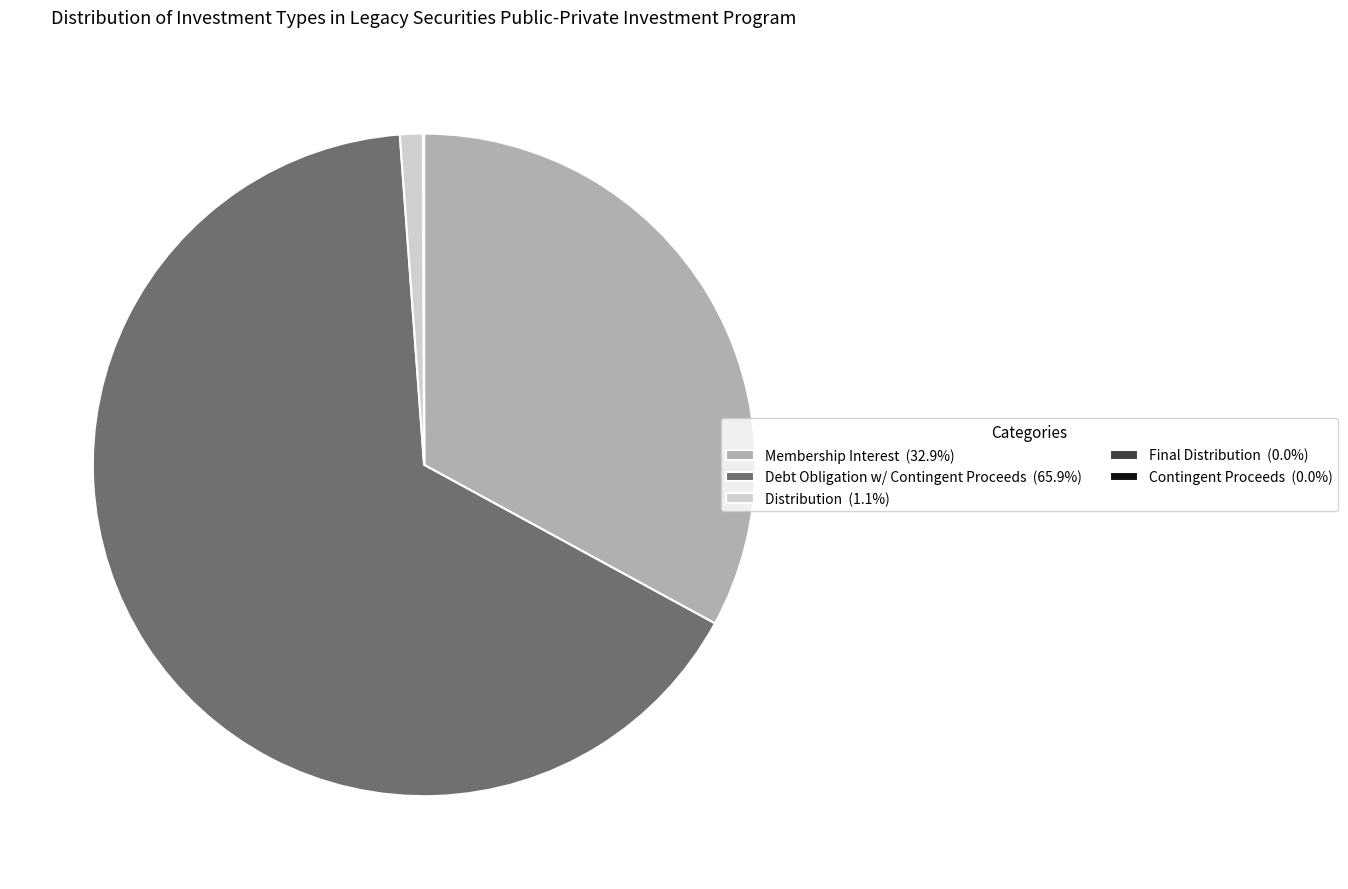

Is there any slice that represents more than half of the pie?

Yes